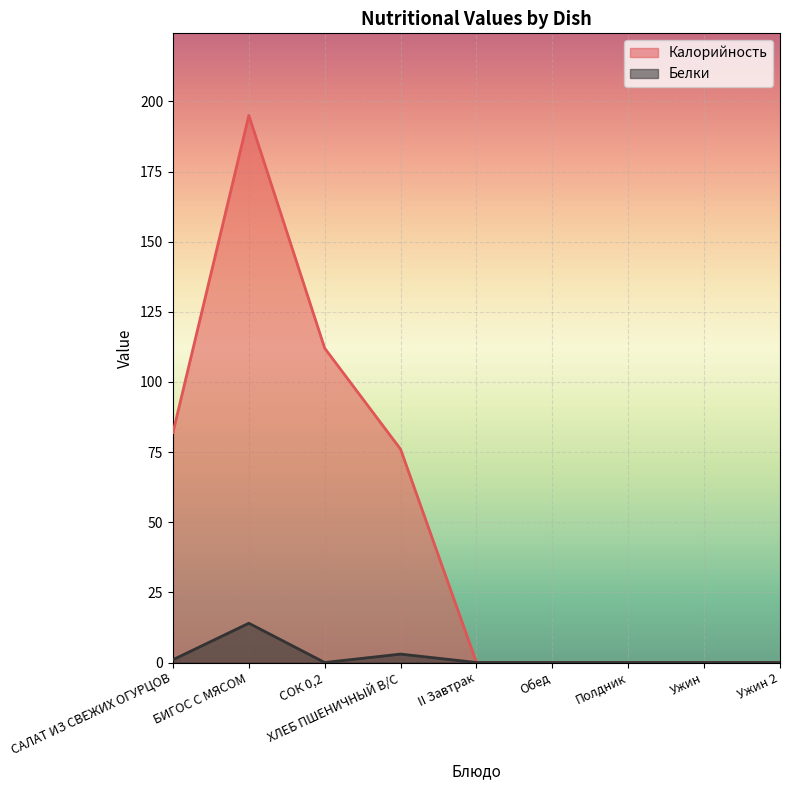

Reading left to right, extract all data points from this chart.

Калорийность: САЛАТ ИЗ СВЕЖИХ ОГУРЦОВ=82	БИГОС С МЯСОМ=195	СОК 0,2=112	ХЛЕБ ПШЕНИЧНЫЙ В/С=76	II Завтрак=0	Обед=0	Полдник=0	Ужин=0	Ужин 2=0
Белки: САЛАТ ИЗ СВЕЖИХ ОГУРЦОВ=1	БИГОС С МЯСОМ=14	СОК 0,2=0	ХЛЕБ ПШЕНИЧНЫЙ В/С=3	II Завтрак=0	Обед=0	Полдник=0	Ужин=0	Ужин 2=0